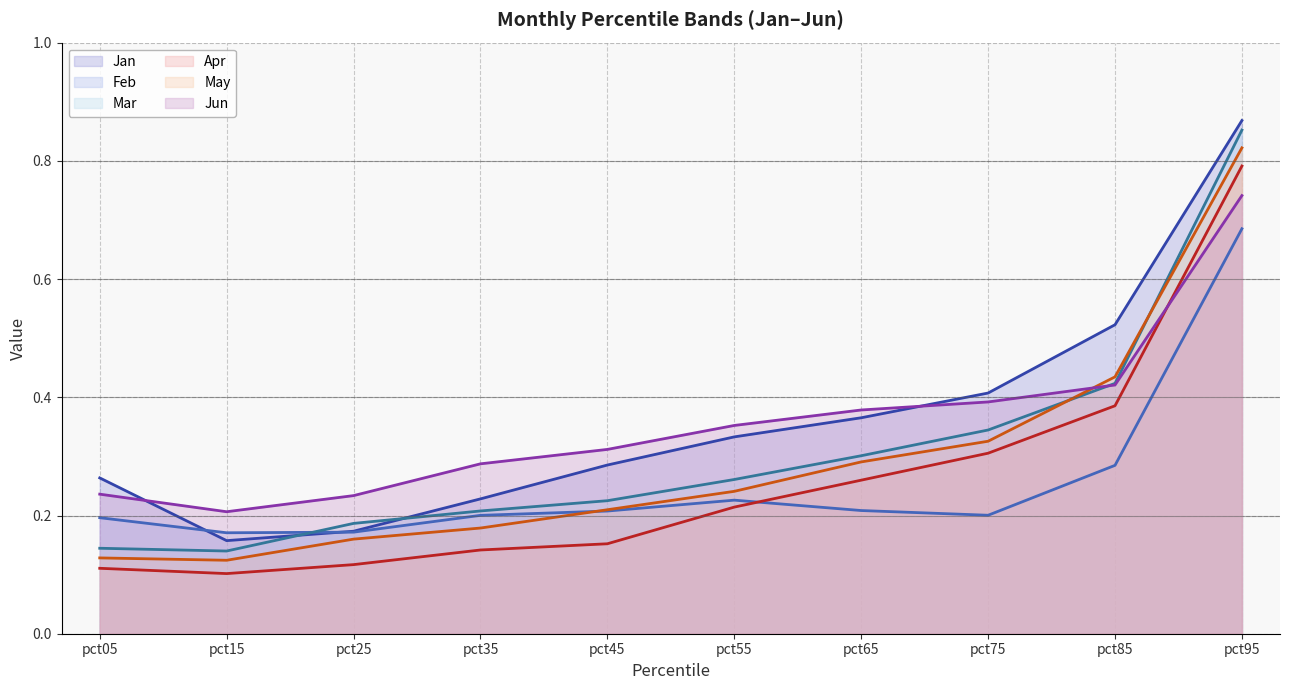

Is it true that Apr line equals 0.1 at pct25?

True